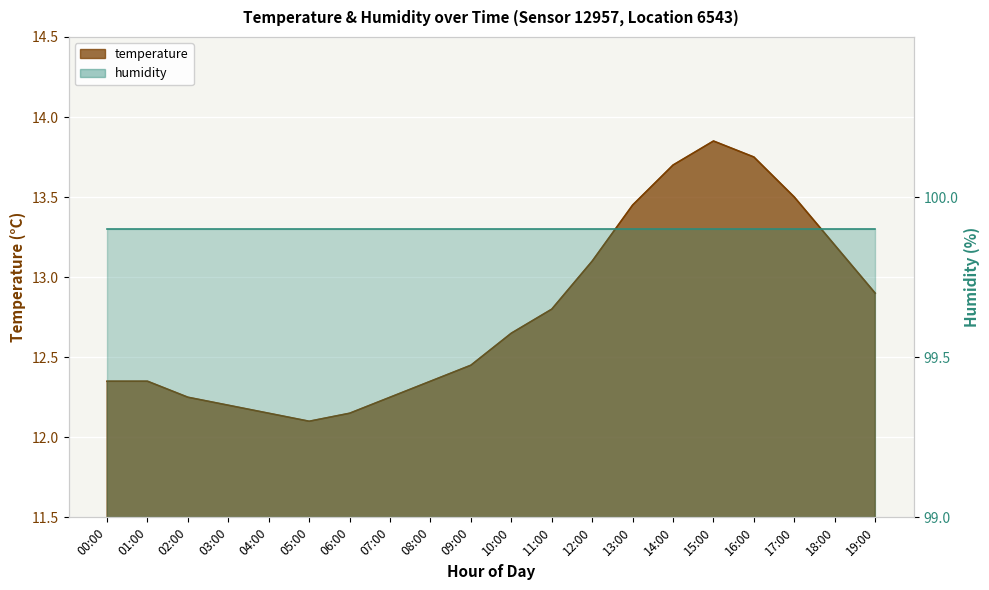

Read the value at 15:00.

13.8